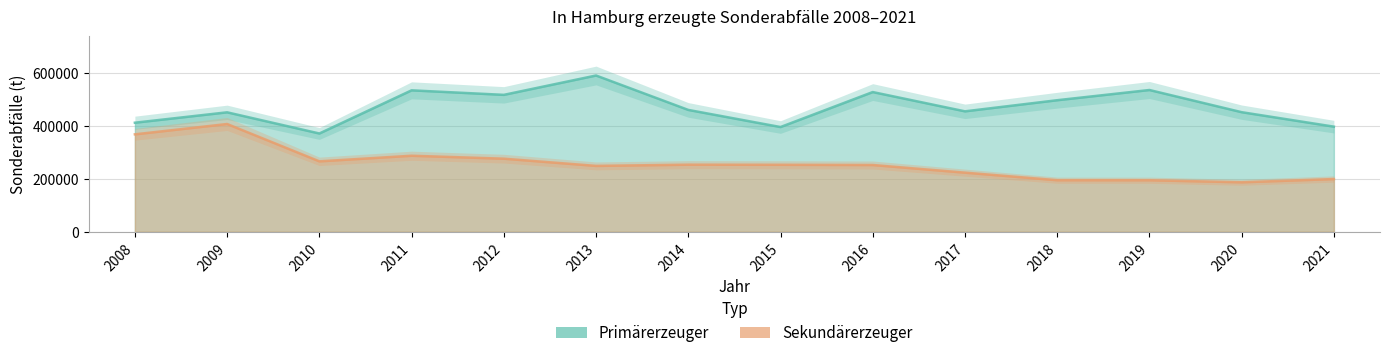

Between 2018 and 2020, which series saw the biggest shift?

Primärerzeuger